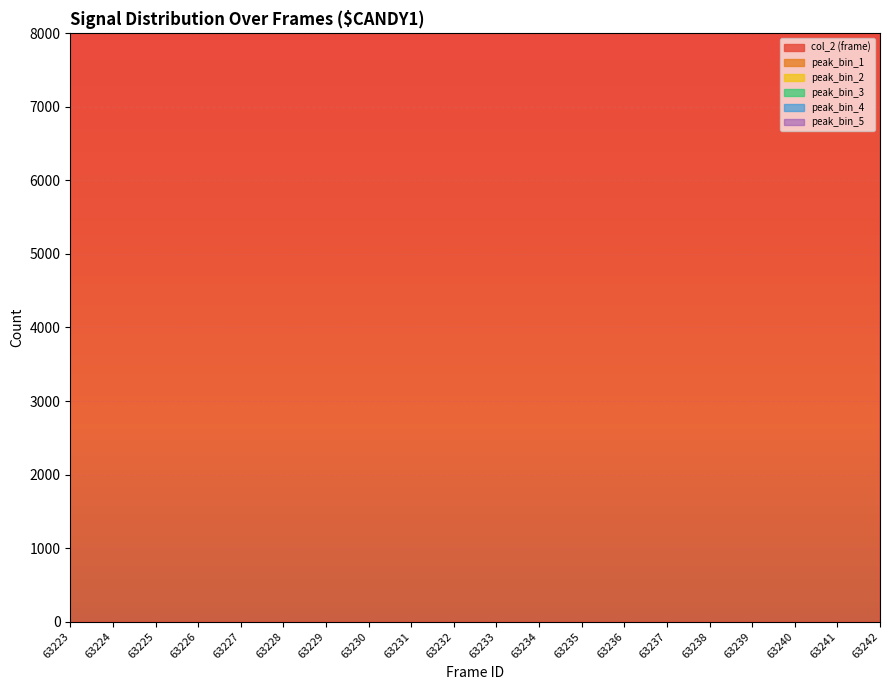

What is the value of the peak_bin_1 point at the 9th from the left?

6551